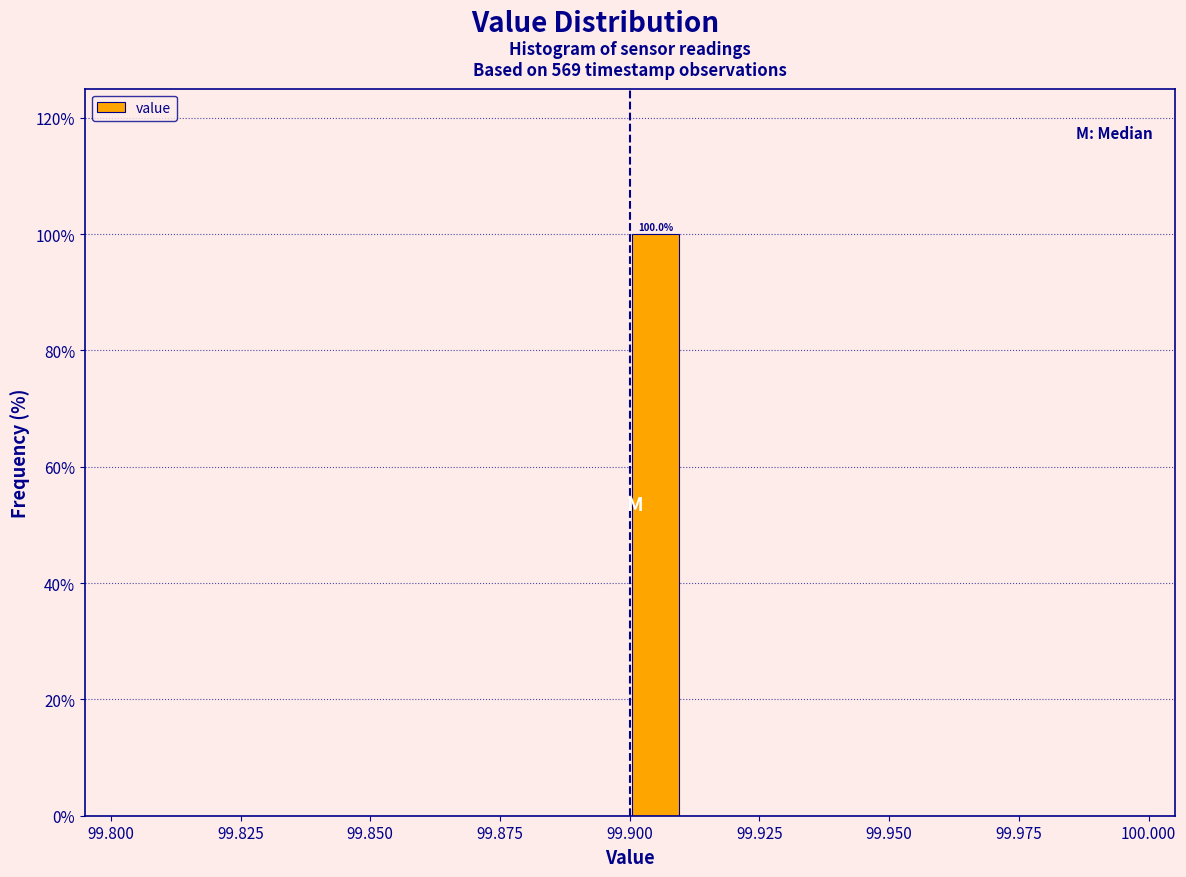

Read against the x-axis, roughly where is the centre of the tallest bar?

99.905